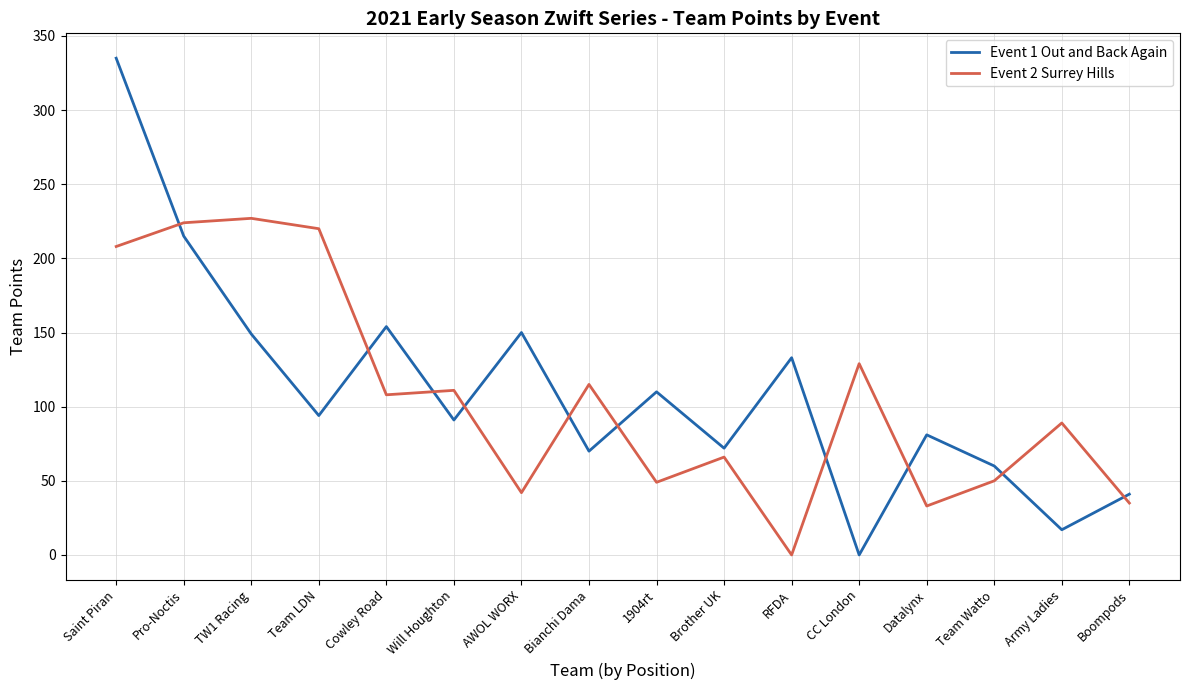

What is the spread (max minus min) of values at Boompods?

6